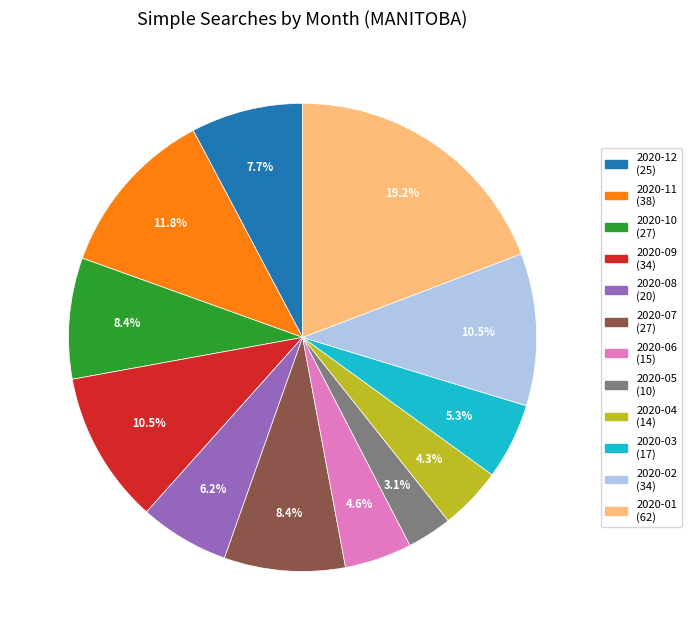

What is the ratio of the value at 2020-10 to the value at 2020-01?

0.4